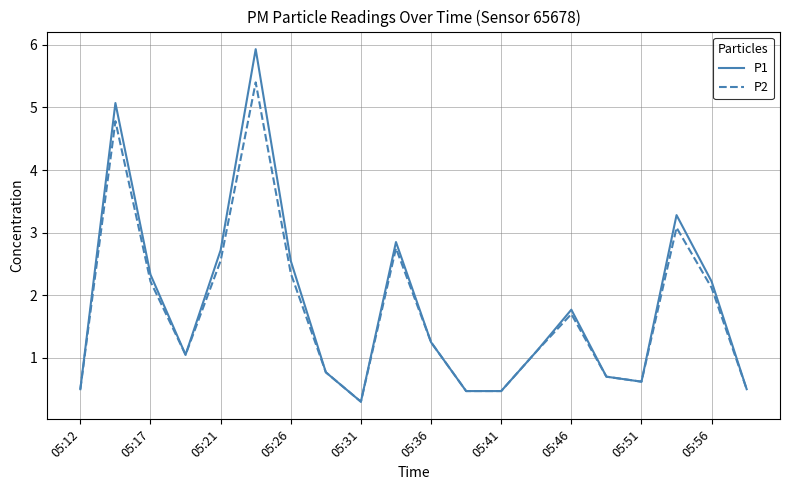

Rank the series by their maximum value, from lowest to highest.

P2, P1